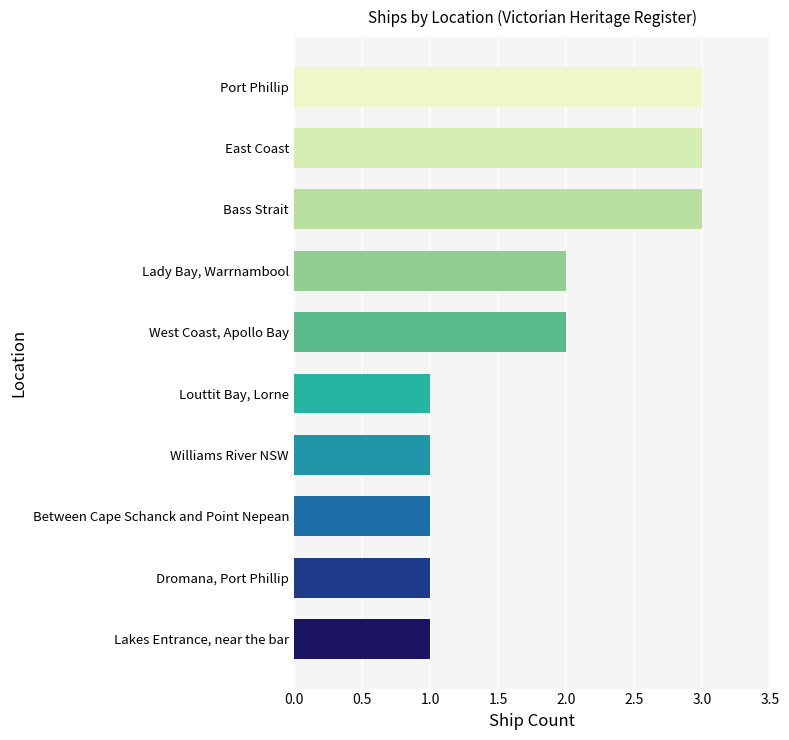

How many values are below 2?

5